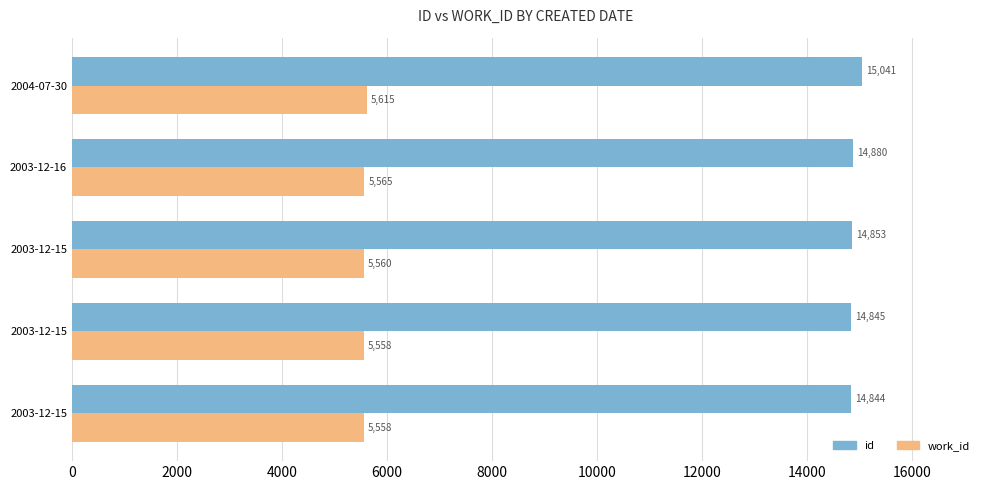

What is the value of the work_id bar at the 1st from the left?

5558